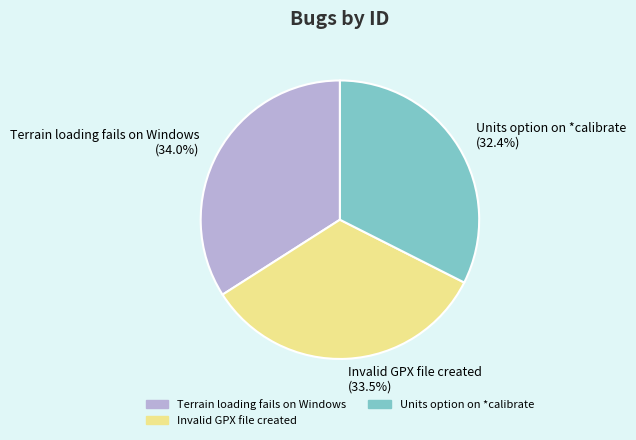

Is Terrain loading fails on Windows the majority of the pie?

No